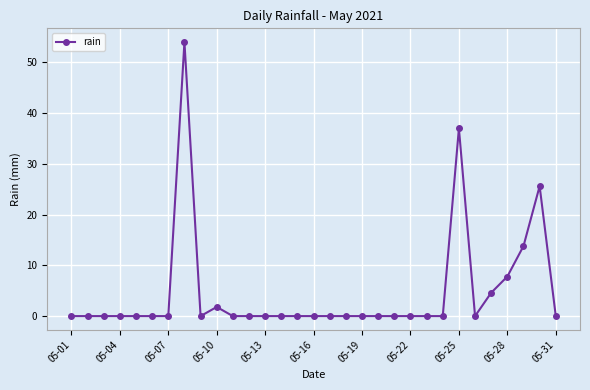

What is the difference between the maximum and minimum values?

54.0